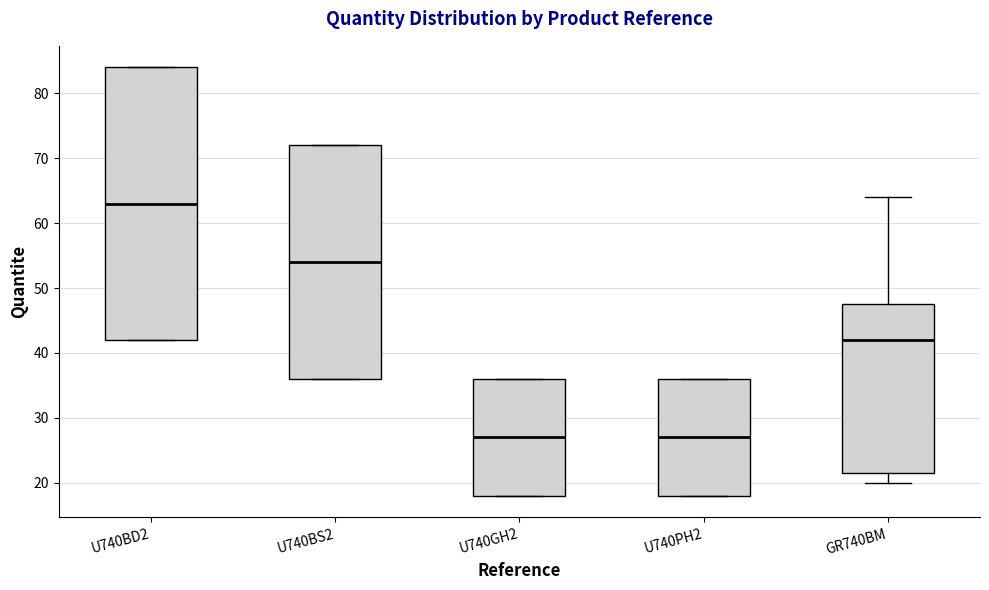

Reading left to right, transcribe this box plot: for each box, give where its median line is, the range the box spans, and where its two whiskers end, as read against the y-axis. The values are not printed on the chart, so give them approximately, as read against the axis.

U740BD2: median 63, box 42 to 84, whiskers 42 to 84
U740BS2: median 54, box 36 to 72, whiskers 36 to 72
U740GH2: median 27, box 18 to 36, whiskers 18 to 36
U740PH2: median 27, box 18 to 36, whiskers 18 to 36
GR740BM: median 42, box 22 to 48, whiskers 20 to 64